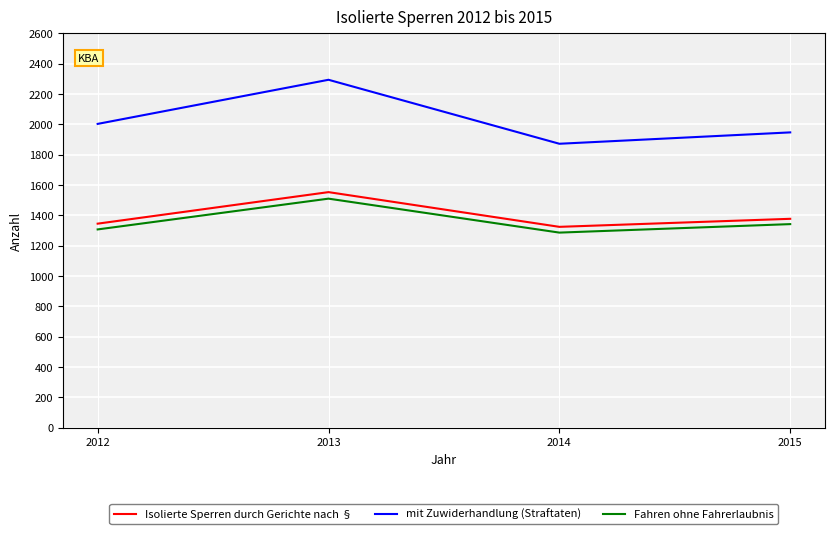

Where is the first local minimum for Isolierte Sperren durch Gerichte nach §?

2014